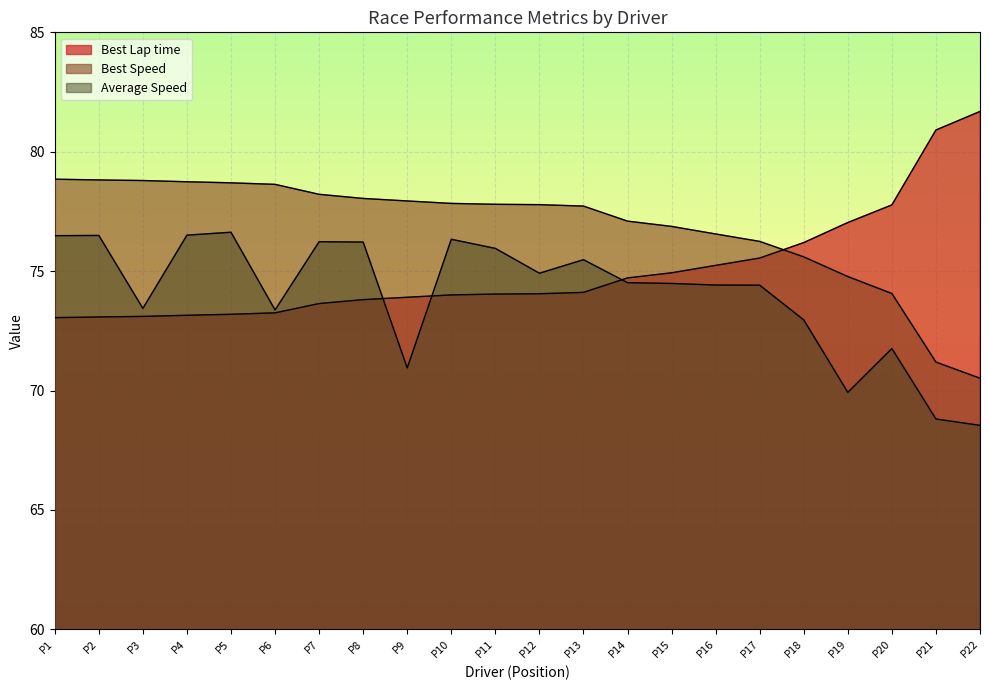

Rank the series by their average value, from lowest to highest.

Average Speed, Best Lap time, Best Speed